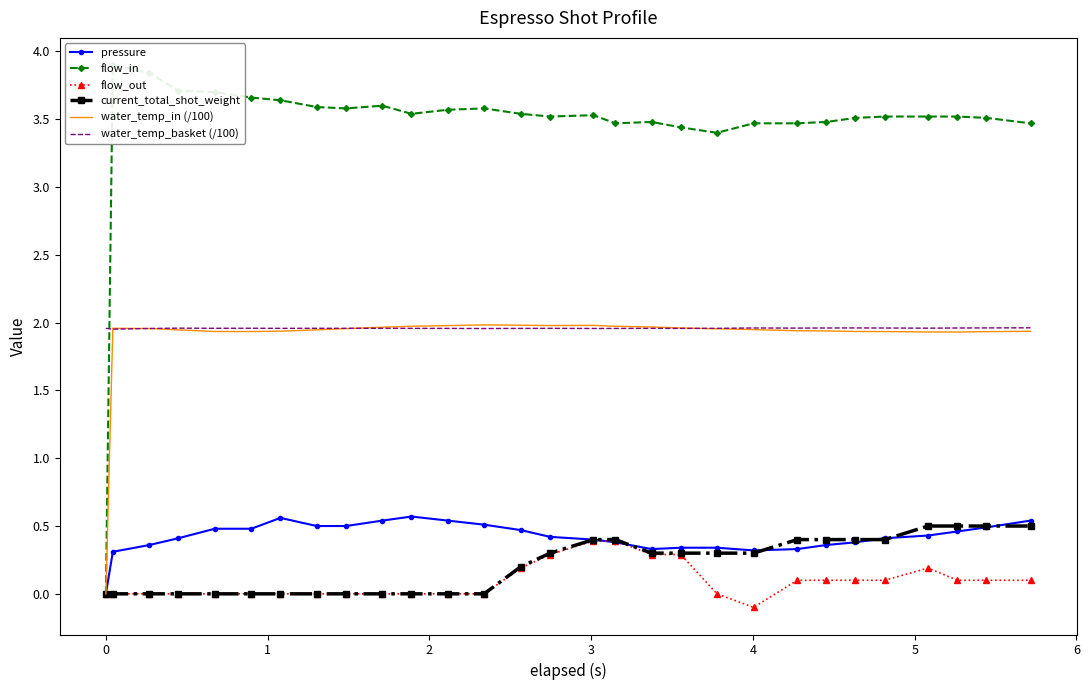

True or false: flow_out and water_temp_basket (/100) intersect in this chart.

False